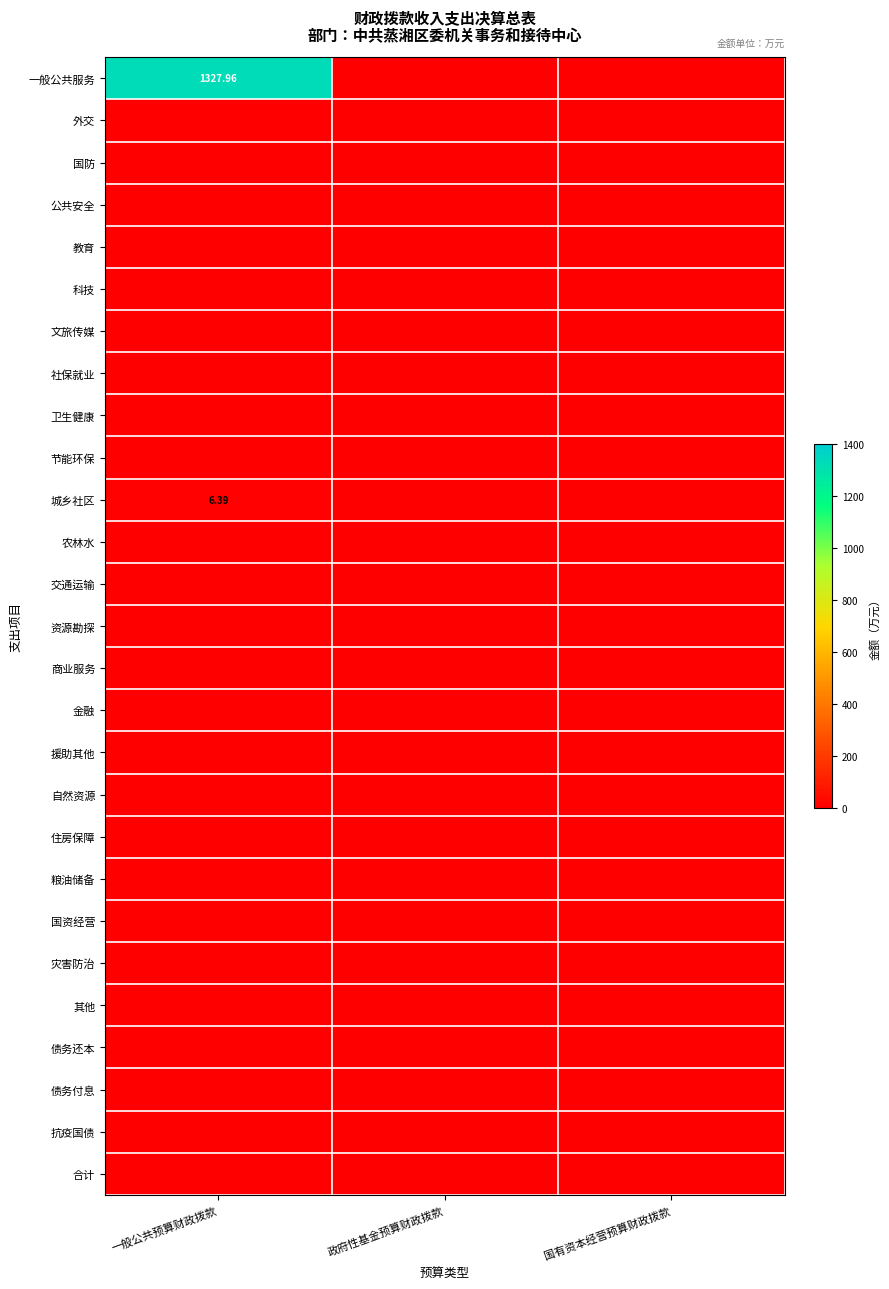

Which series has the largest range (max minus min)?

一般公共服务